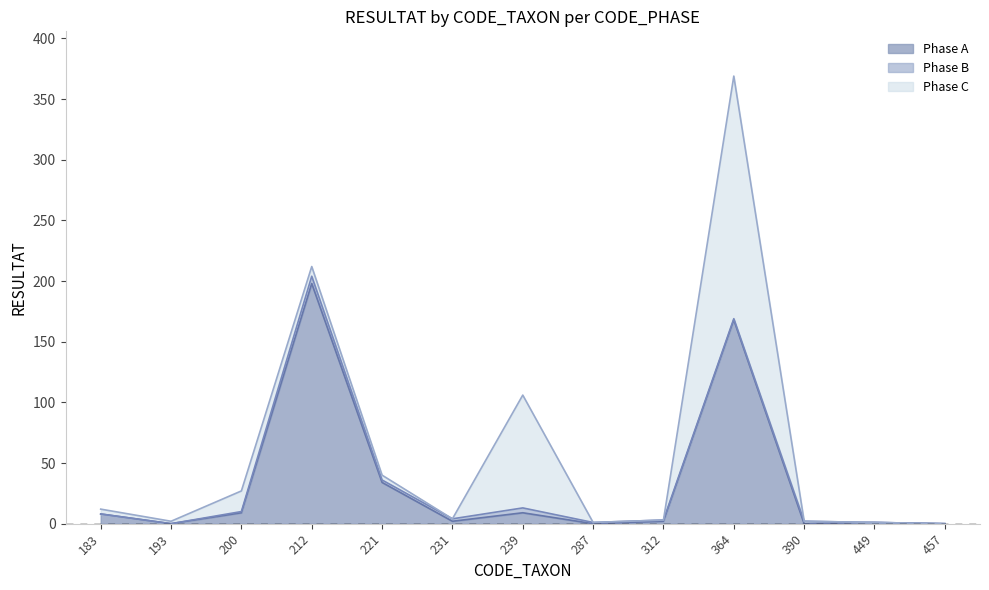

True or false: Phase C has more than 1 interior local peaks.

True